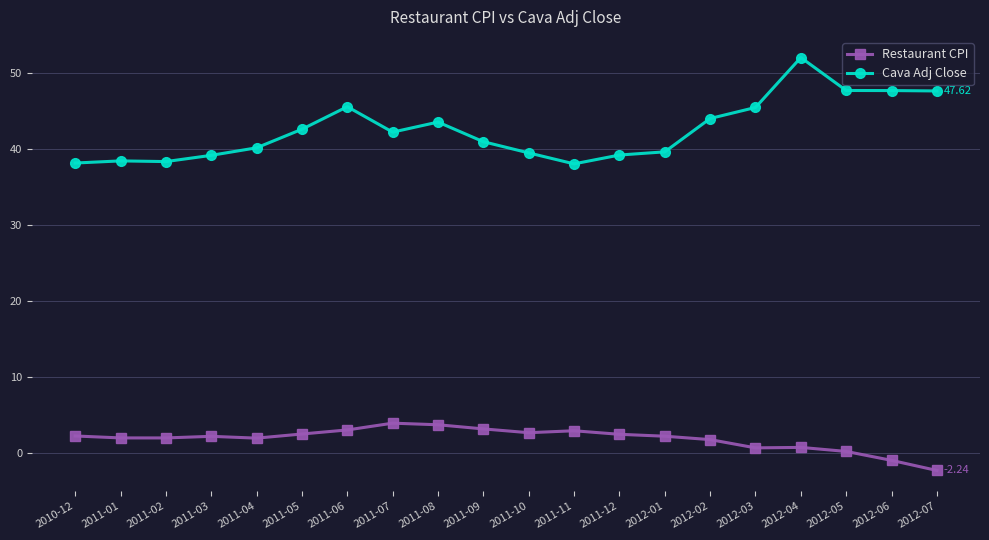

What is the sum of all Restaurant CPI values?

38.0